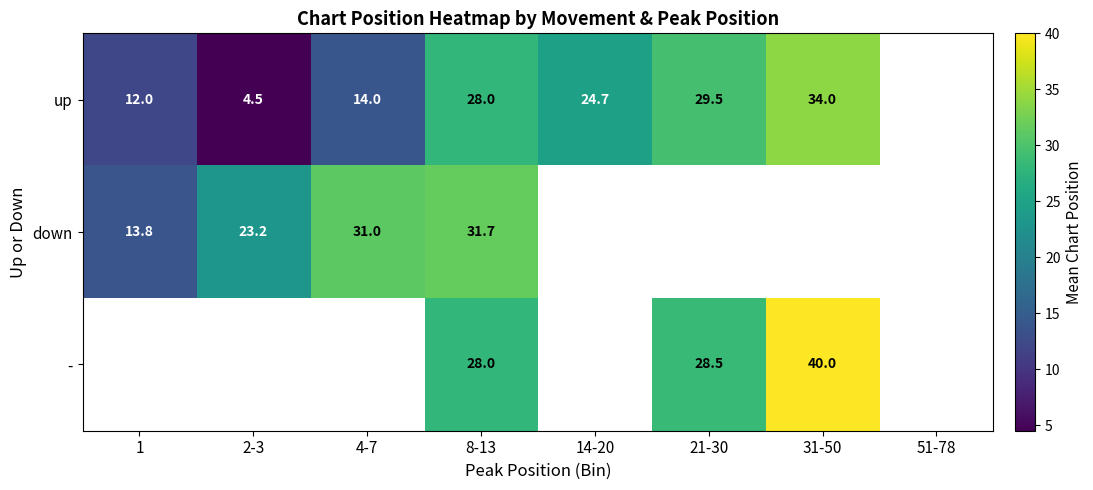

What is the smallest value displayed?

4.5